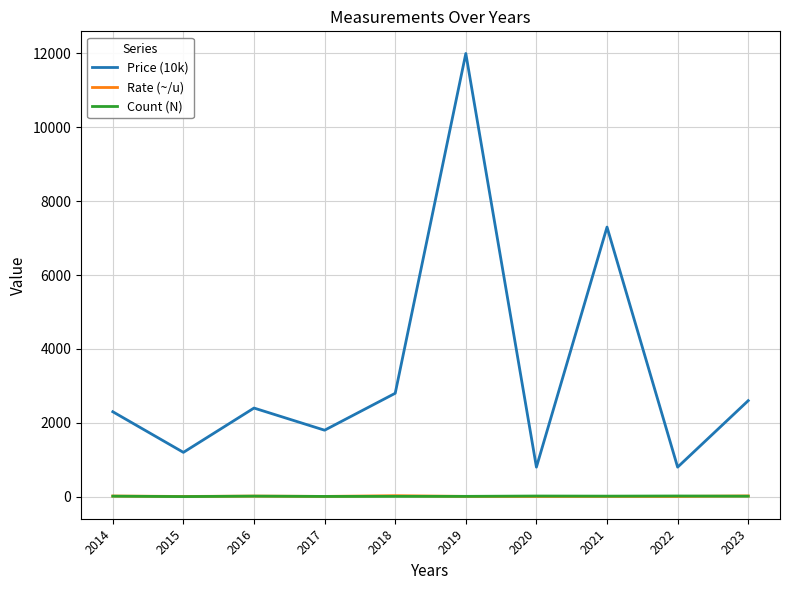

What is the difference between the maximum and minimum values in the Price (10k) series?

11200.0